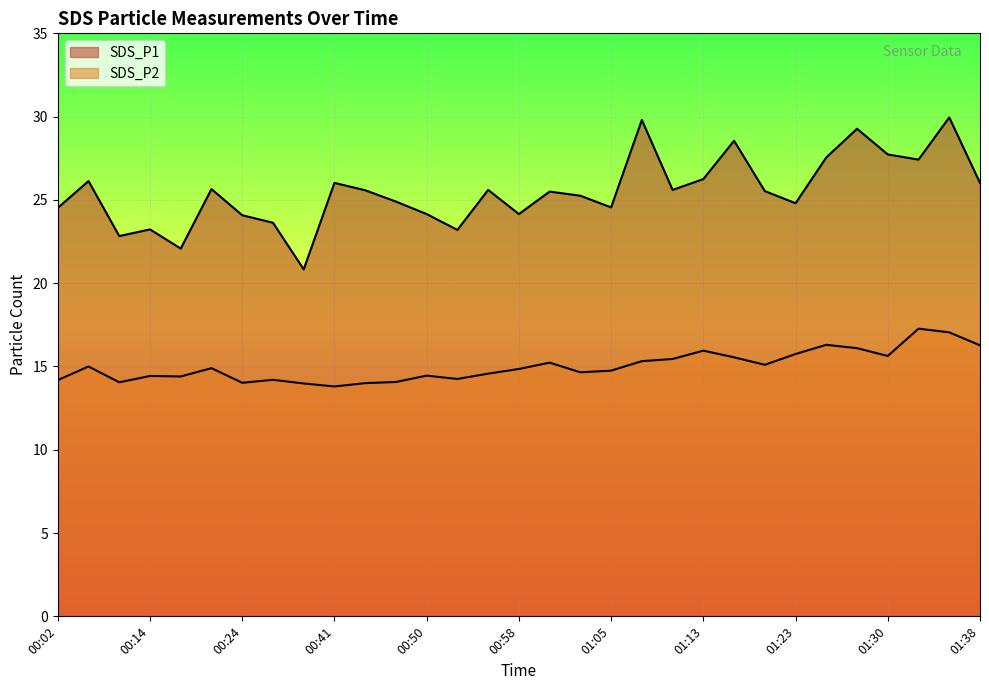

Between 00:55 and 00:50, which is larger?

00:55